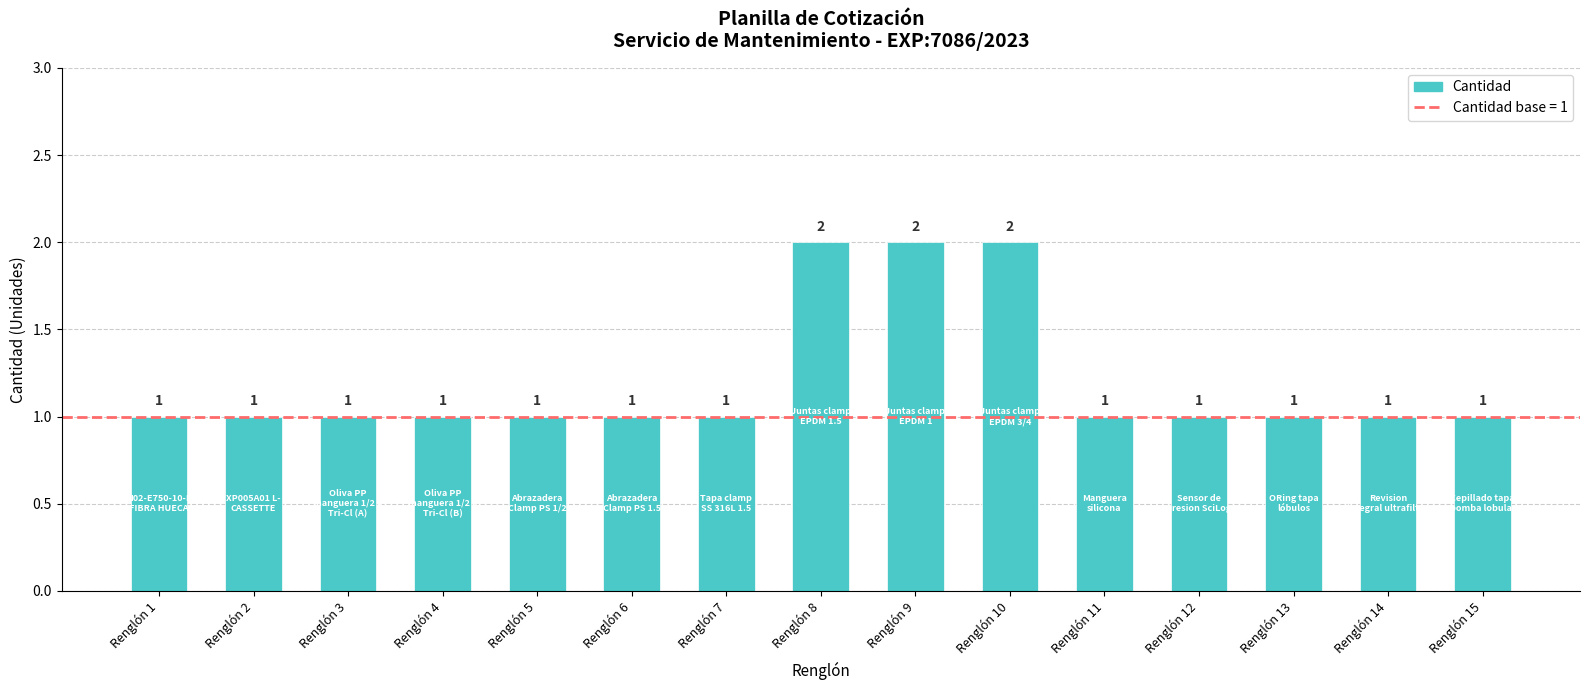

The value at Renglón 6 is 2. True or false?

False